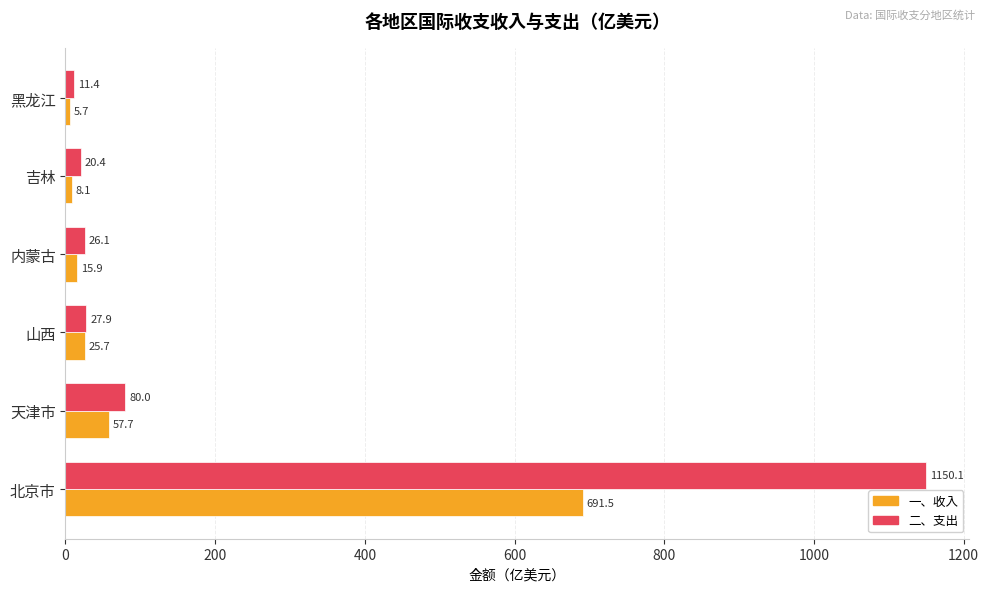

What is the difference between the maximum and minimum values in the 二、支出 series?

1138.7